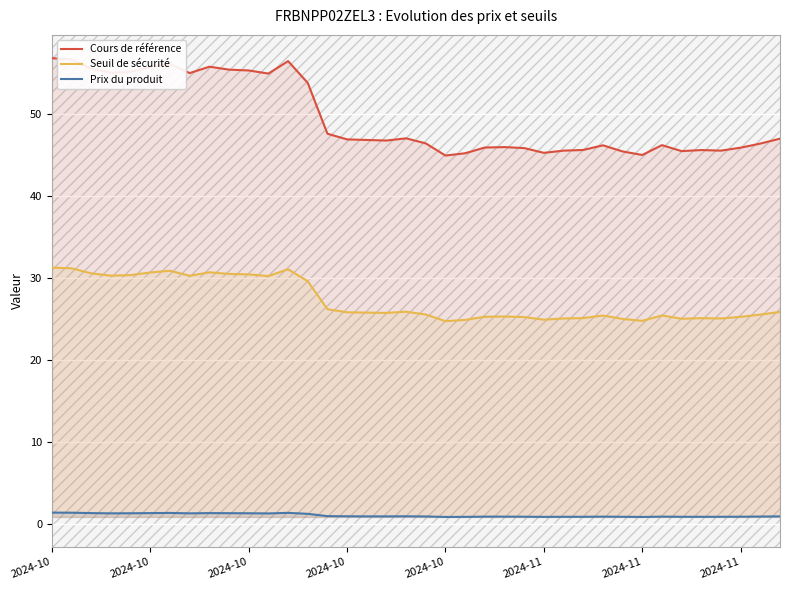

Which category has the highest value across all series?

2024-10